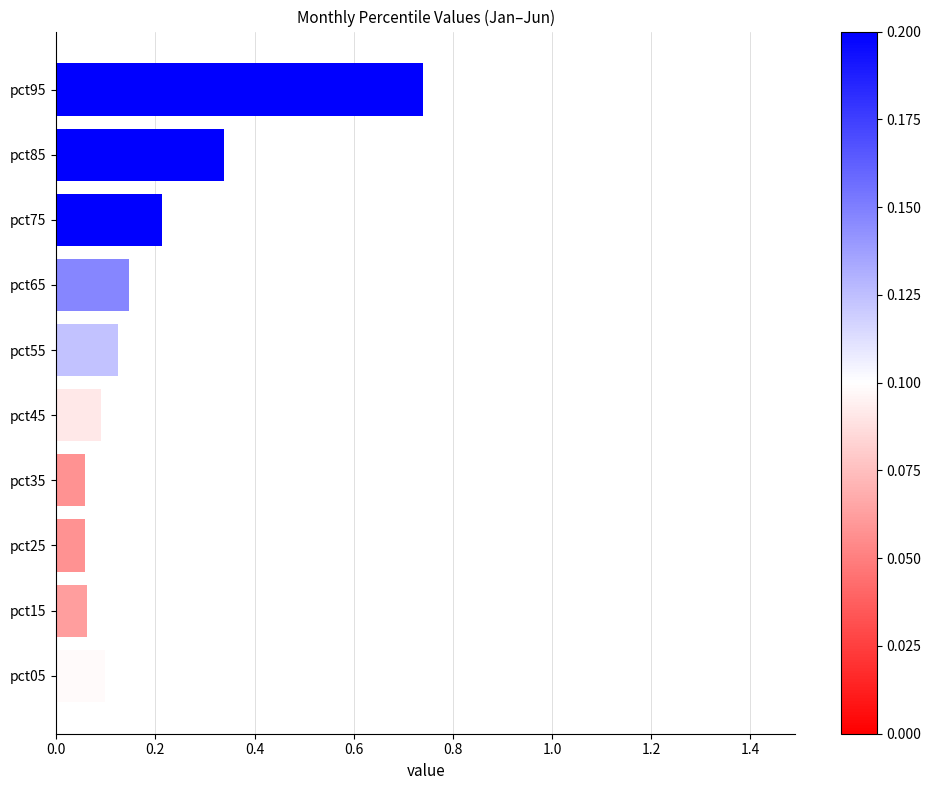

Is it true that the value at pct35 is 0.1?

True